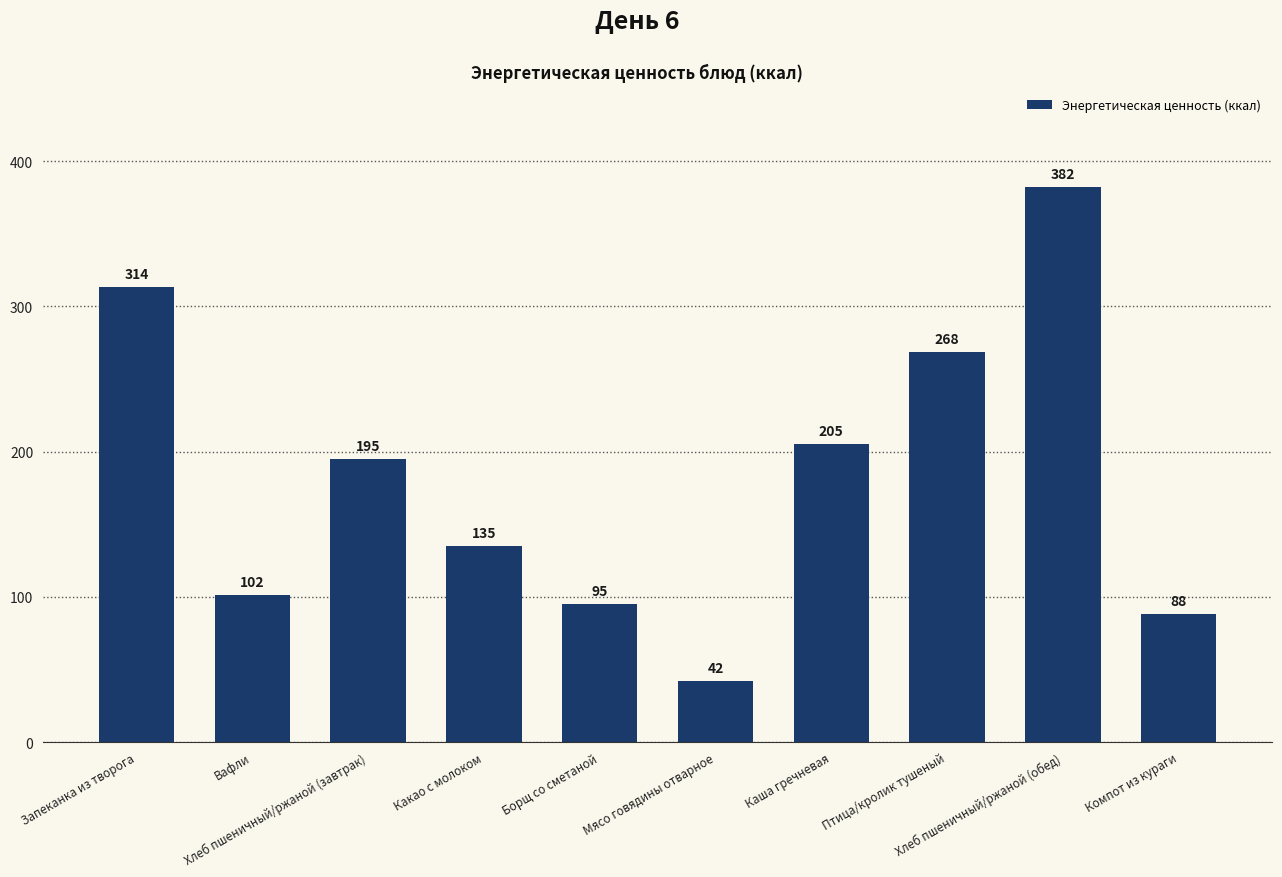

Where does the data first go above 195?

Запеканка из творога